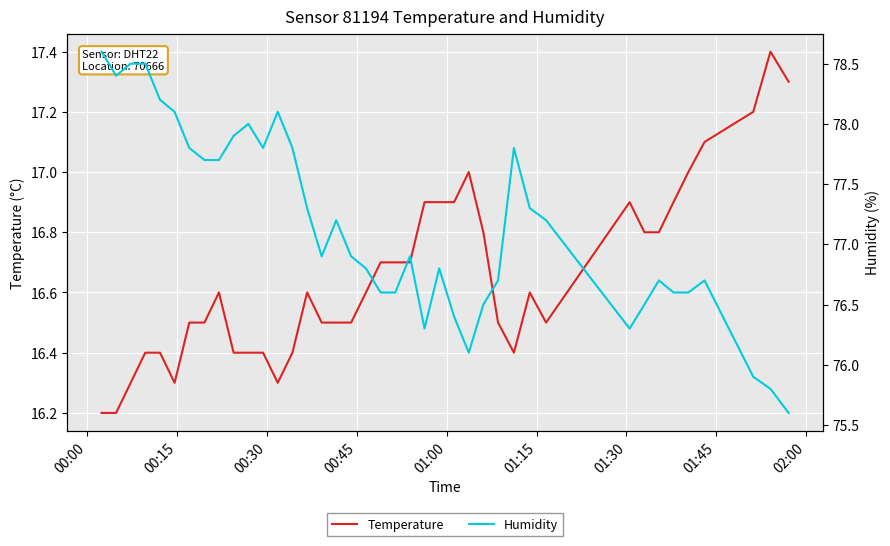

What is the label of the 4th point from the left?

00:45